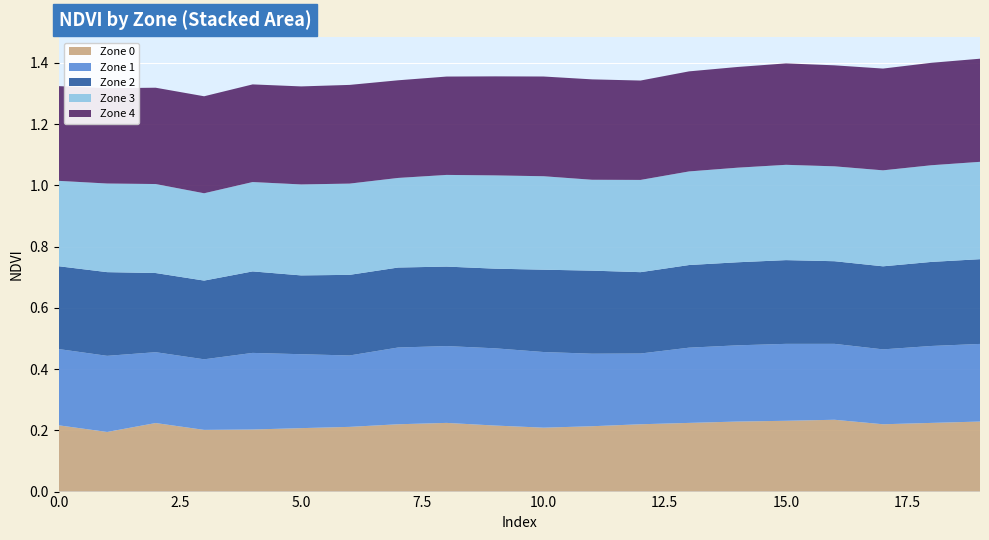

Reading left to right, what are all the values shown in this chart?

Zone 0: 0=0.2	1=0.2	2=0.2	3=0.2	4=0.2	5=0.2	6=0.2	7=0.2	8=0.2	9=0.2	10=0.2	11=0.2	12=0.2	13=0.2	14=0.2	15=0.2	16=0.2	17=0.2	18=0.2	19=0.2
Zone 1: 0=0.2	1=0.2	2=0.2	3=0.2	4=0.3	5=0.2	6=0.2	7=0.3	8=0.3	9=0.3	10=0.2	11=0.2	12=0.2	13=0.2	14=0.2	15=0.3	16=0.2	17=0.2	18=0.3	19=0.3
Zone 2: 0=0.3	1=0.3	2=0.3	3=0.3	4=0.3	5=0.3	6=0.3	7=0.3	8=0.3	9=0.3	10=0.3	11=0.3	12=0.3	13=0.3	14=0.3	15=0.3	16=0.3	17=0.3	18=0.3	19=0.3
Zone 3: 0=0.3	1=0.3	2=0.3	3=0.3	4=0.3	5=0.3	6=0.3	7=0.3	8=0.3	9=0.3	10=0.3	11=0.3	12=0.3	13=0.3	14=0.3	15=0.3	16=0.3	17=0.3	18=0.3	19=0.3
Zone 4: 0=0.3	1=0.3	2=0.3	3=0.3	4=0.3	5=0.3	6=0.3	7=0.3	8=0.3	9=0.3	10=0.3	11=0.3	12=0.3	13=0.3	14=0.3	15=0.3	16=0.3	17=0.3	18=0.3	19=0.3